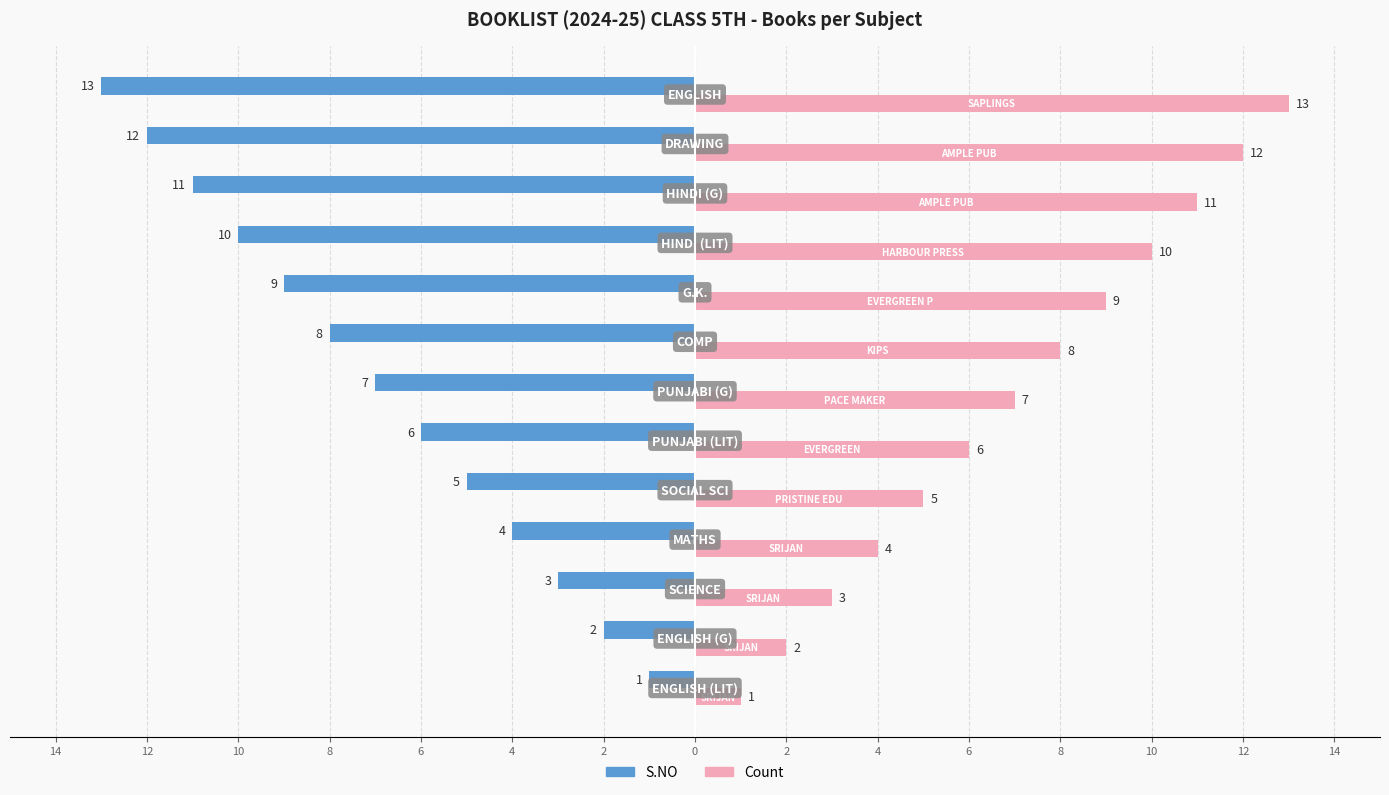

Which series has the largest range (max minus min)?

S.NO